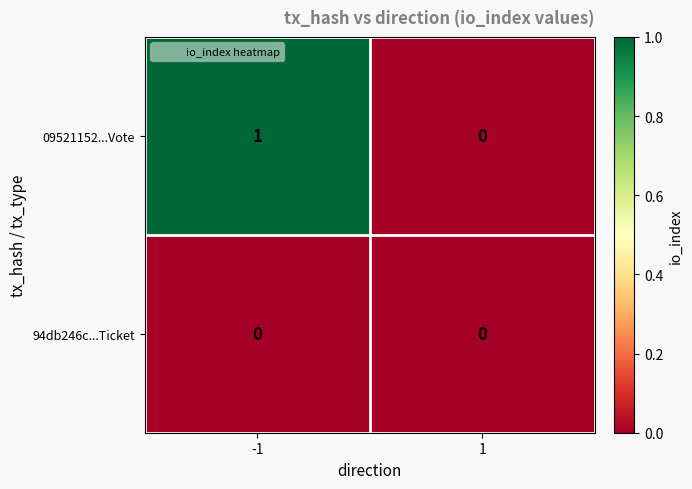

Which series has the widest spread of values?

09521152...Vote